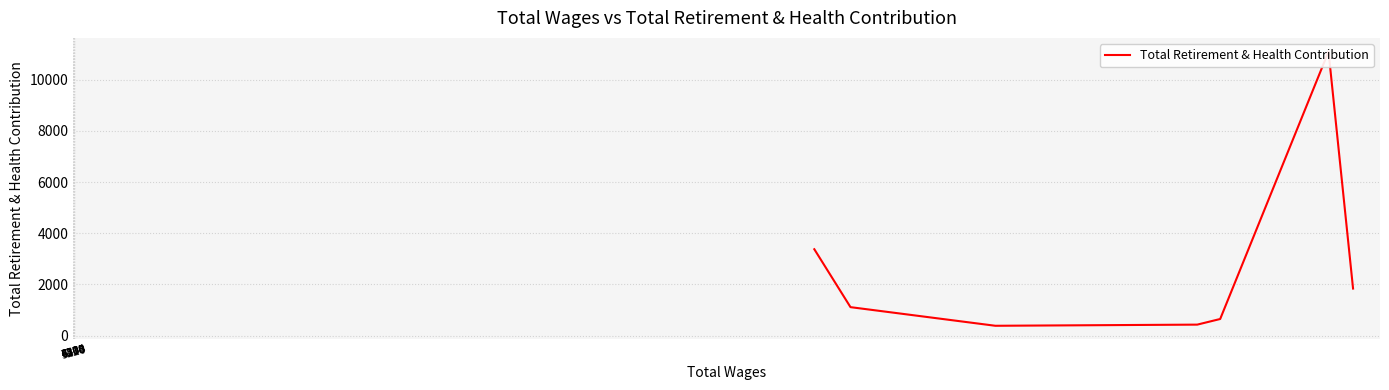

List the labels in order of value, largest first.

7114, 4200, 7253, 4405, 6500, 6370, 5226